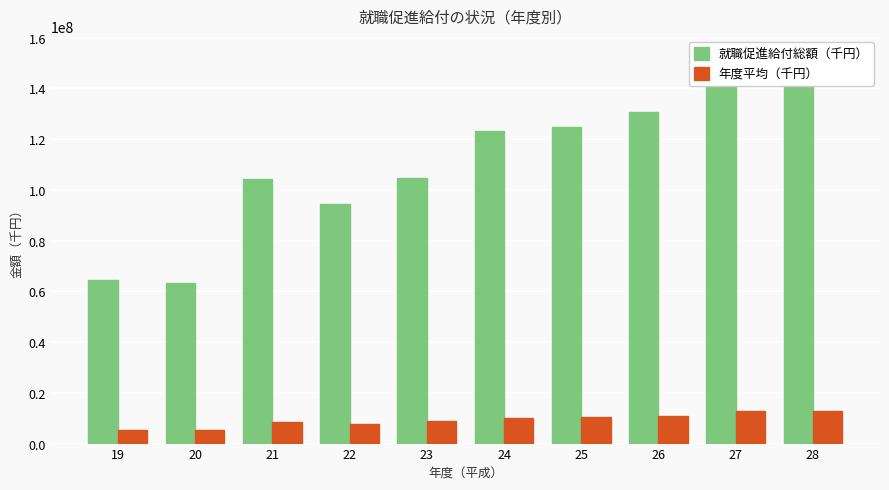

Reading left to right, what are all the values shown in this chart?

就職促進給付総額（千円）: 19=64455630.4	20=63332077.3	21=104404835.0	22=94543844.7	23=104857369.0	24=123333306.9	25=124654810.9	26=130542866.6	27=153050814.3	28=153039821.2
年度平均（千円）: 19=5371302.5	20=5277673.1	21=8700402.9	22=7878653.7	23=8738114.1	24=10277775.6	25=10387900.9	26=10878572.2	27=12754234.5	28=12753318.4